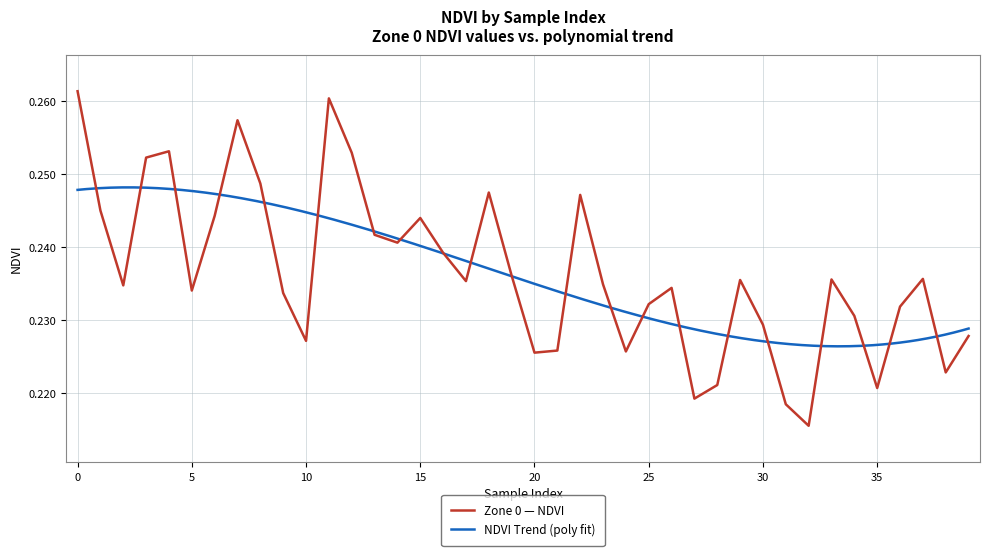

Where is the first local maximum?

4